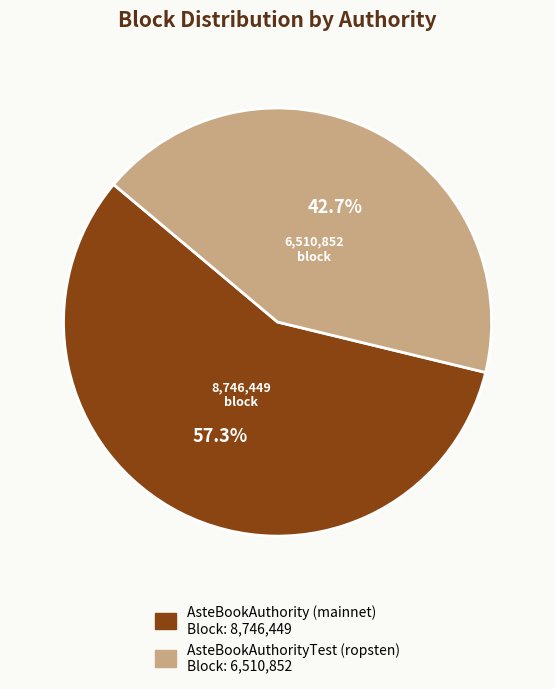

What is the majority slice?

AsteBookAuthority (mainnet)